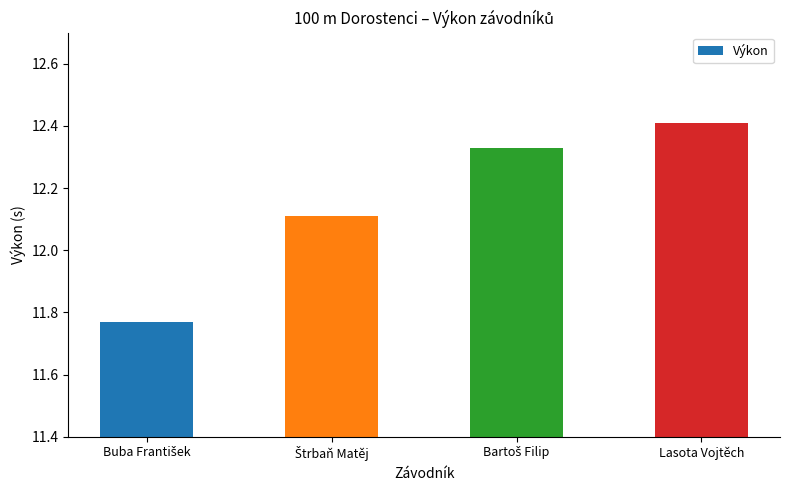

True or false: the data shows 16.4 at Lasota Vojtěch.

False